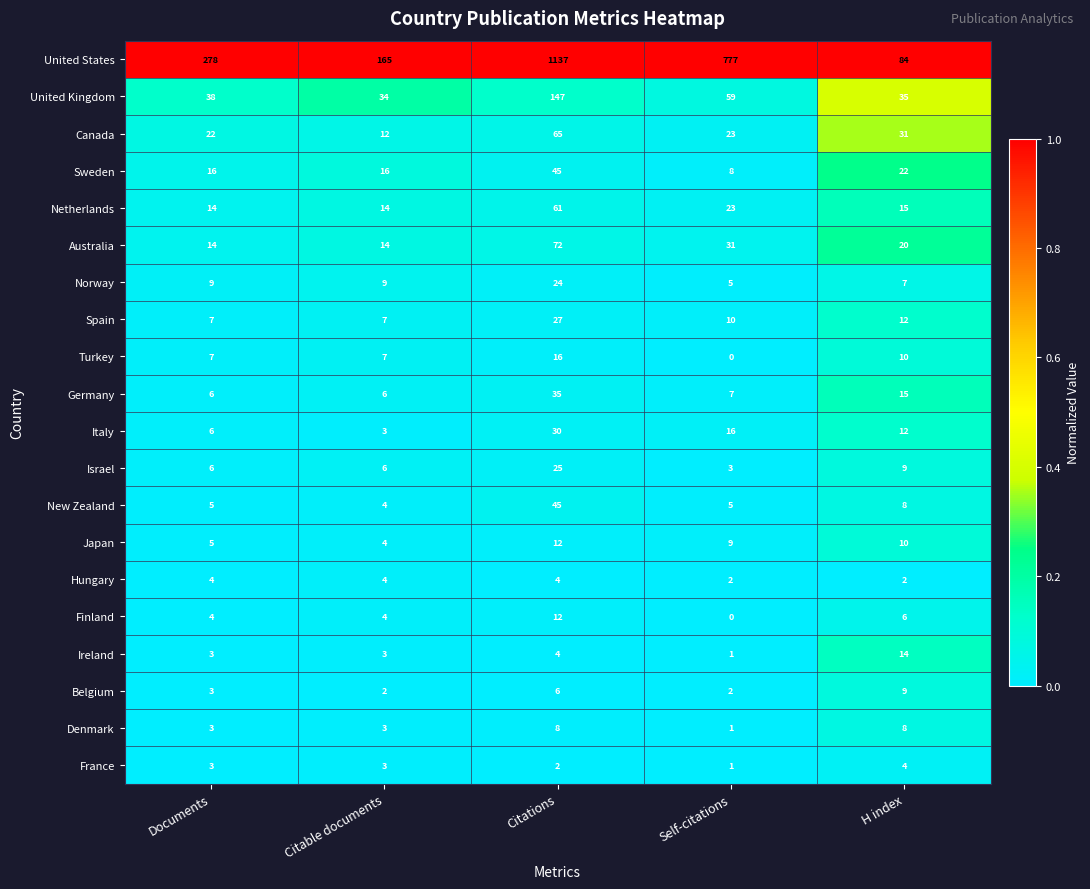

What is the difference between the second highest and second lowest values in the Turkey series?

3